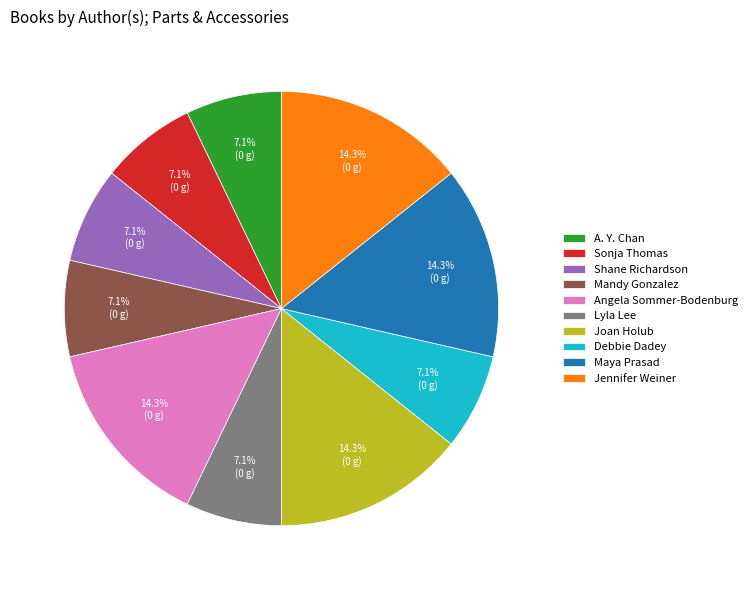

How many slices are in this pie chart?

10